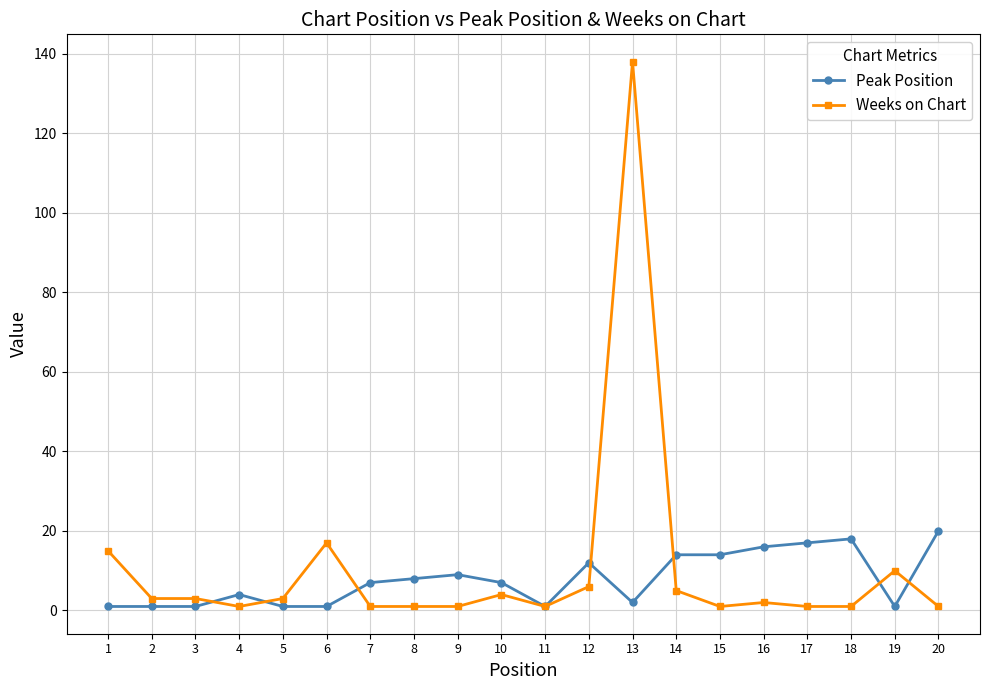

Where do Weeks on Chart and Peak Position first cross each other?

3 and 4